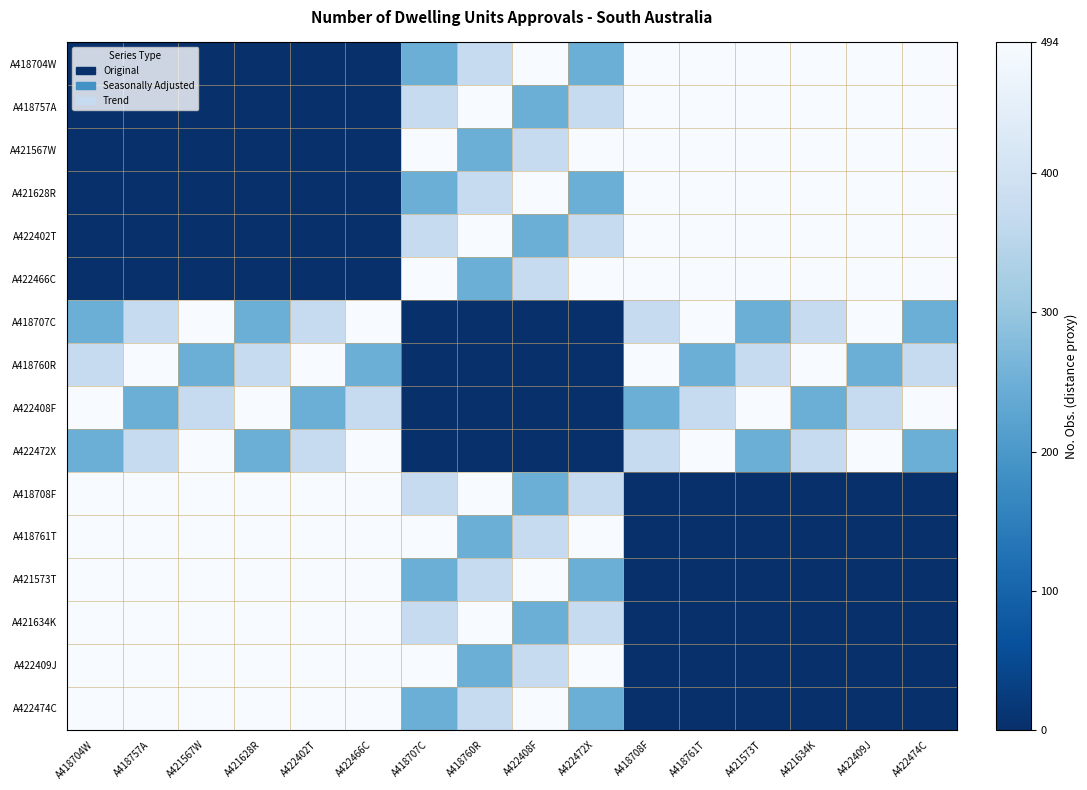

Between A422474C and A421628R, which is larger?

A422474C